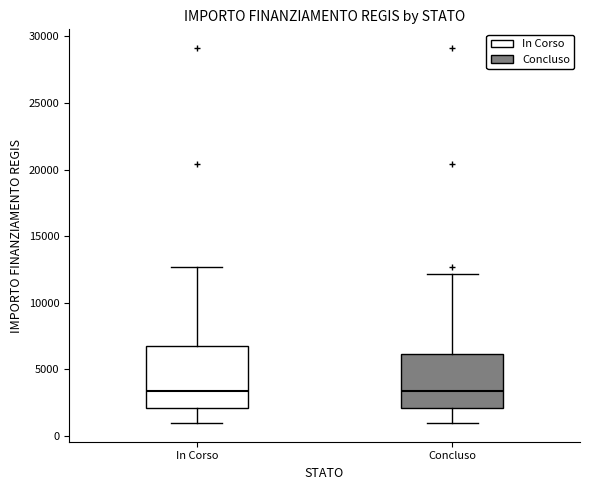

Reading left to right, read every box against the y-axis: the position of its median line, the range the box covers, and the ends of its whiskers. The values are not printed on the chart, so give them approximately, as read against the axis.

In Corso: median 3500, box 2000 to 7000, whiskers 1000 to 12500
Concluso: median 3500, box 2000 to 6000, whiskers 1000 to 12000